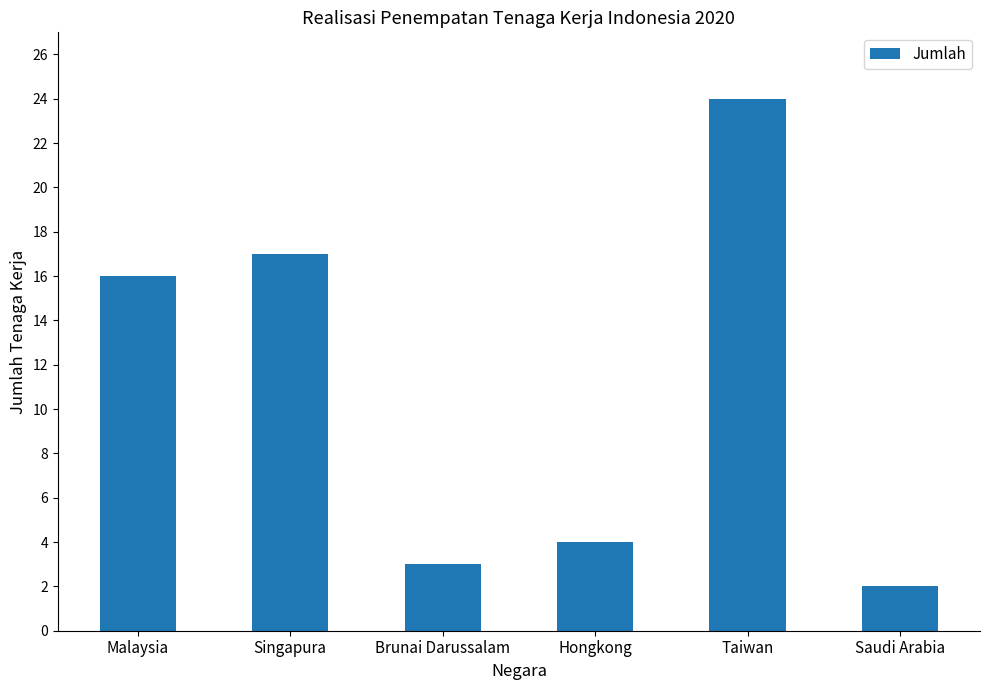

How many categories are shown in the chart?

6